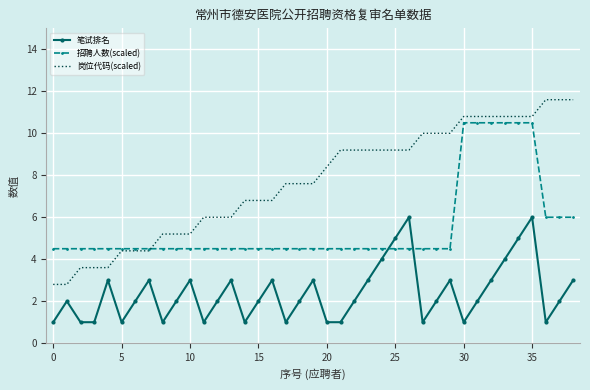

True or false: 岗位代码(scaled) and 笔试排名 cross at least once.

False